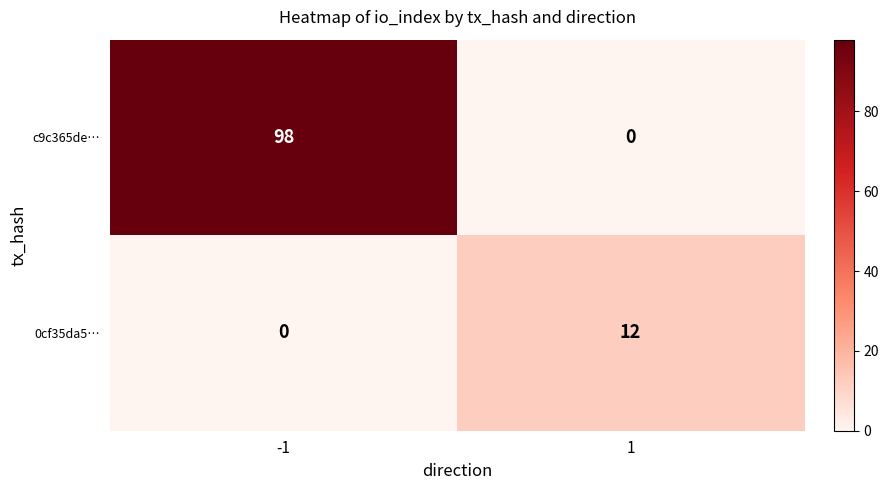

Reading right to left, list all the values displayed in this chart.

c9c365de…: 1=0	-1=98
0cf35da5…: 1=12	-1=0